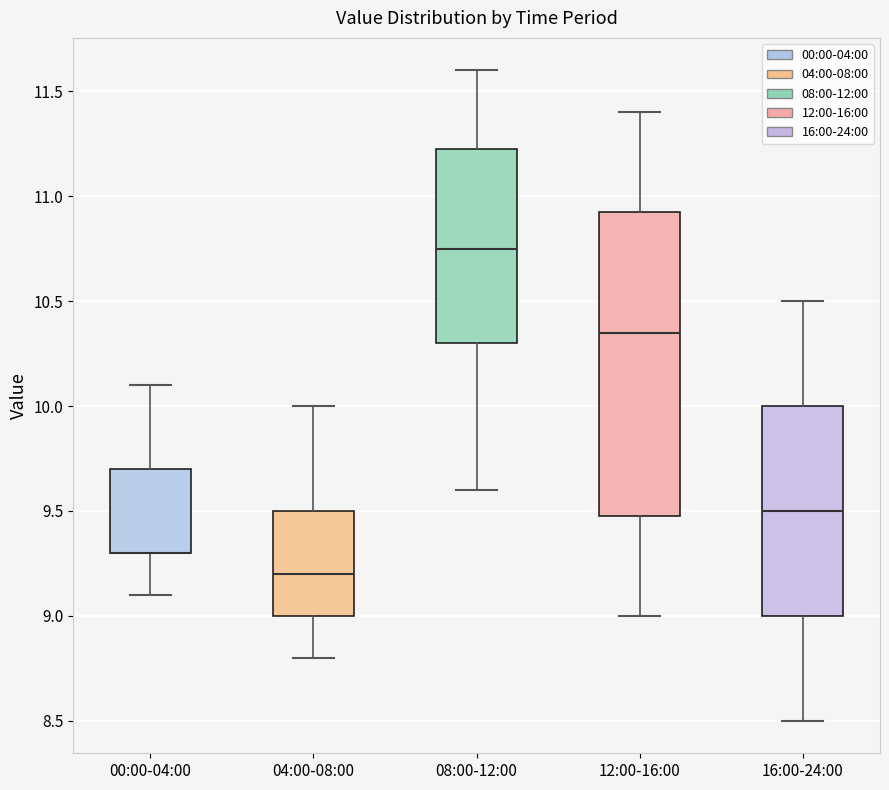

Reading left to right, read every box against the y-axis: the position of its median line, the range the box covers, and the ends of its whiskers. The values are not printed on the chart, so give them approximately, as read against the axis.

00:00-04:00: median 9.30 (drawn on the box's lower edge), box 9.30 to 9.70, whiskers 9.10 to 10.10
04:00-08:00: median 9.20, box 9.00 to 9.50, whiskers 8.80 to 10.00
08:00-12:00: median 10.75, box 10.30 to 11.25, whiskers 9.60 to 11.60
12:00-16:00: median 10.35, box 9.50 to 10.95, whiskers 9.00 to 11.40
16:00-24:00: median 9.50, box 9.00 to 10.00, whiskers 8.50 to 10.50